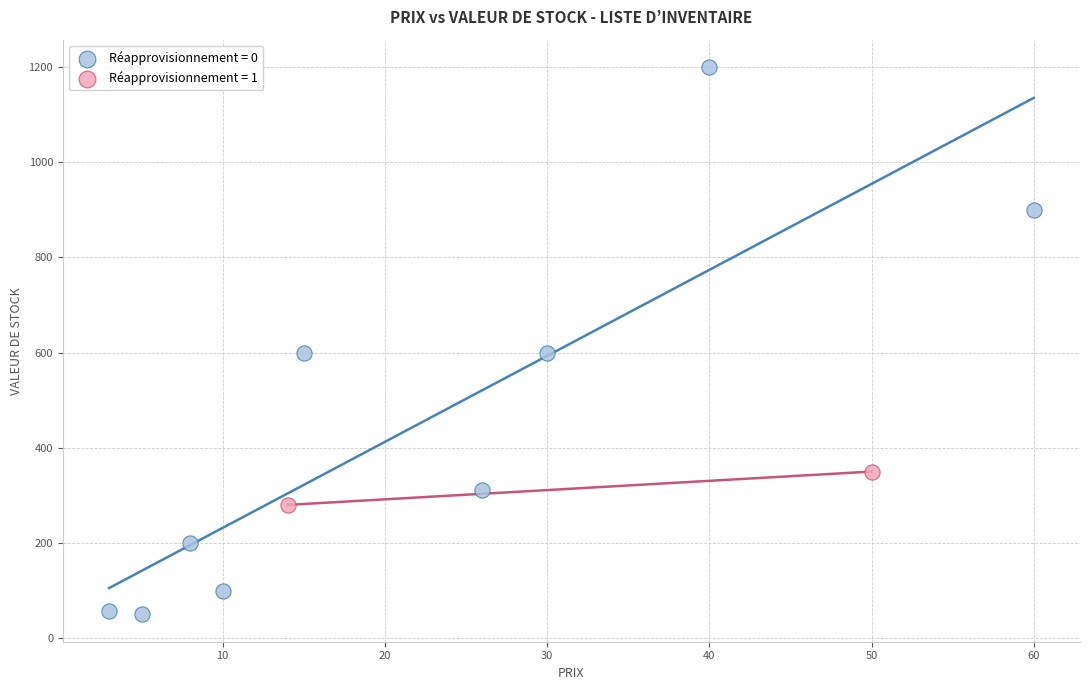

Which series has the widest spread of Y values?

Réapprovisionnement = 0